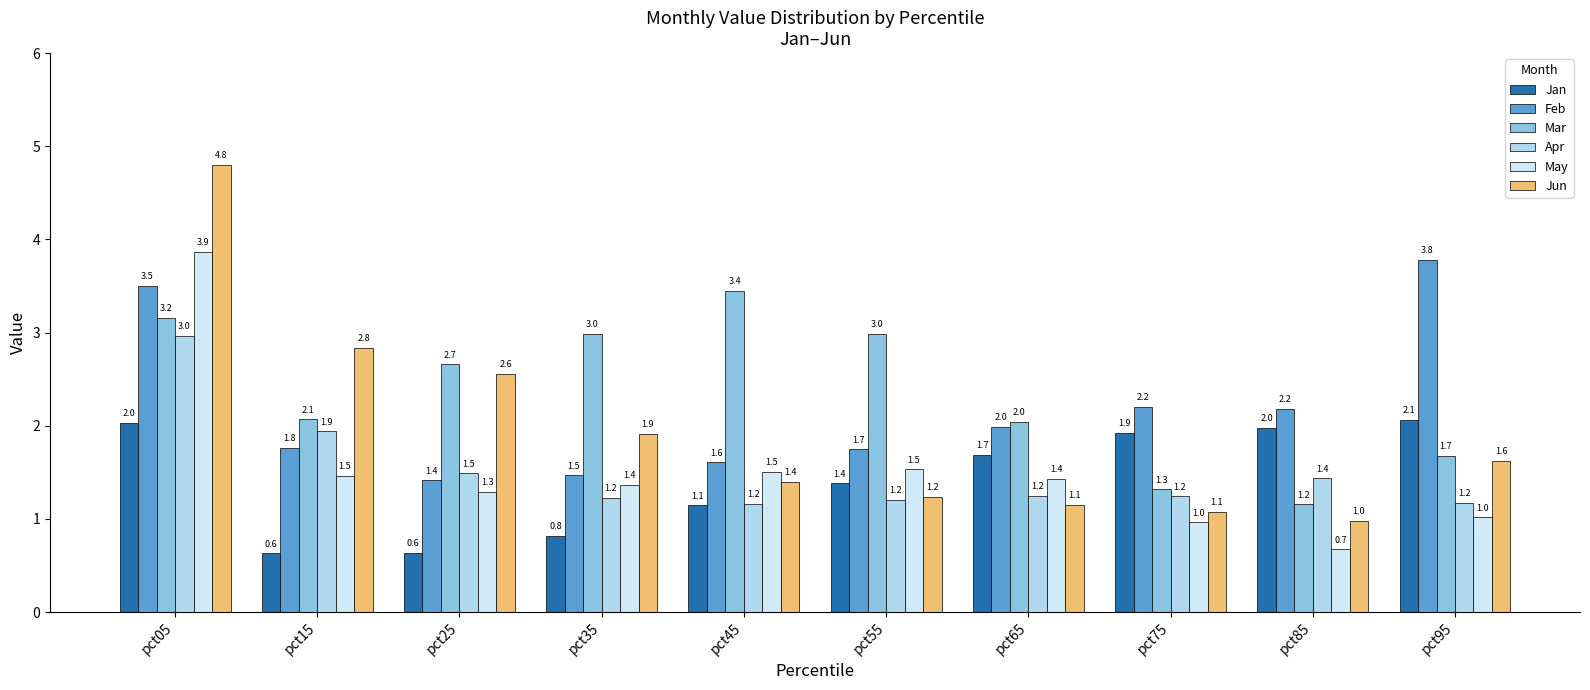

Count the number of categories in the chart.

10